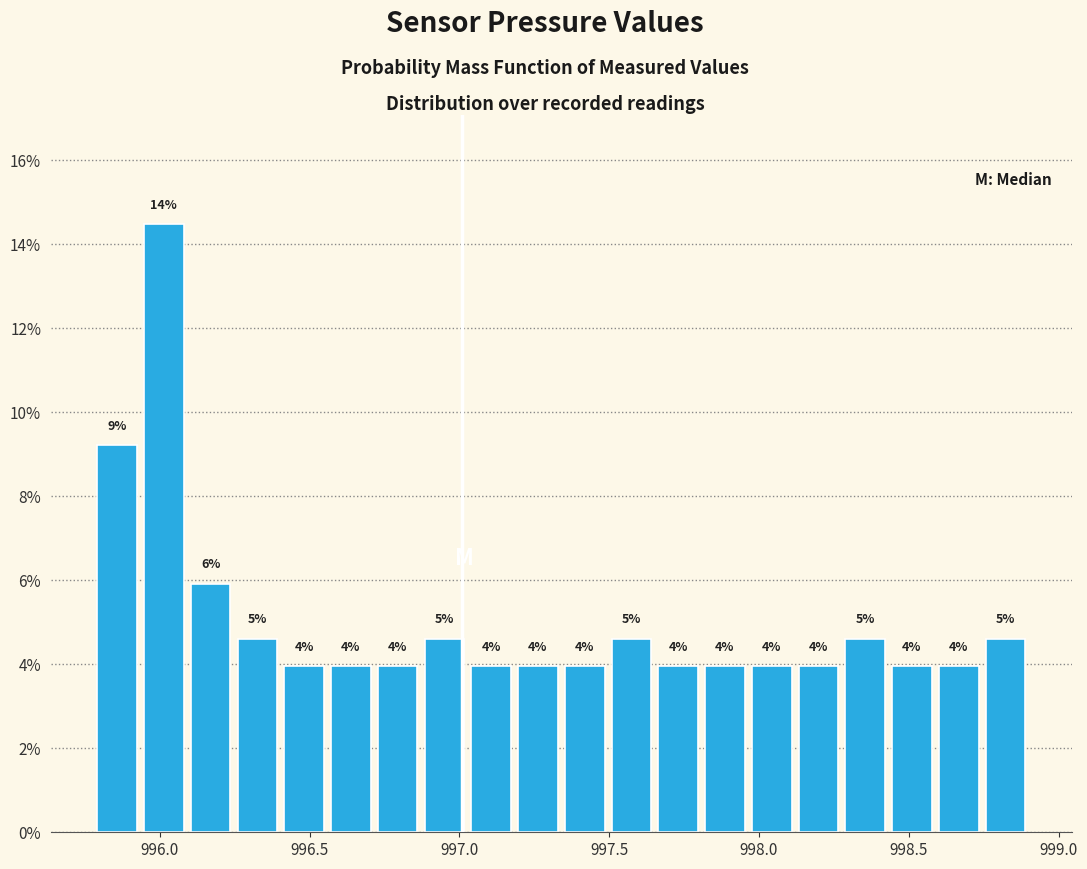

Read against the x-axis, roughly where is the centre of the tallest bar?

996.00